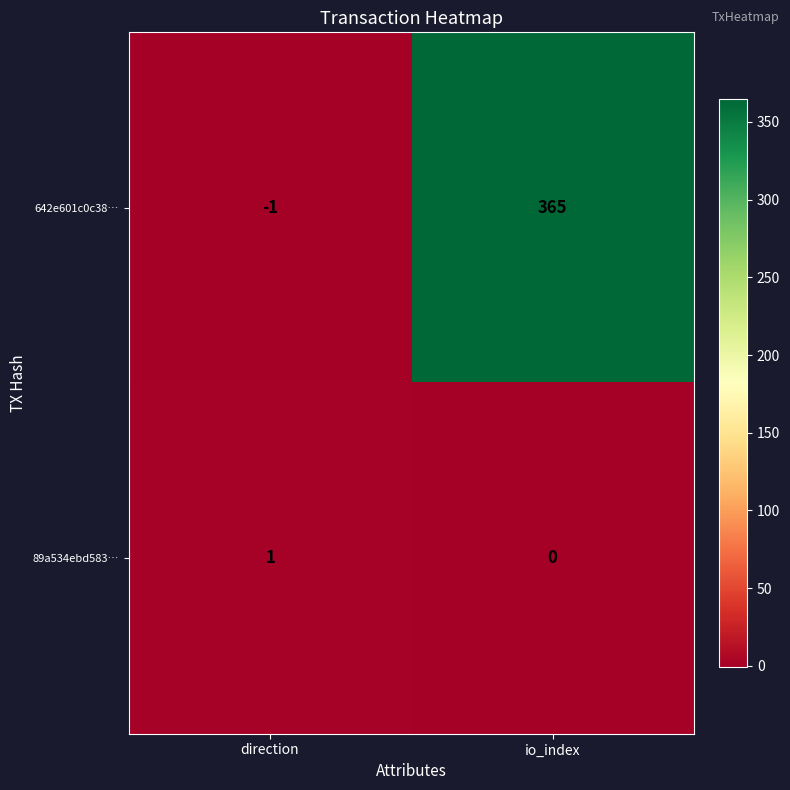

At which category is the sum across all series the highest?

io_index